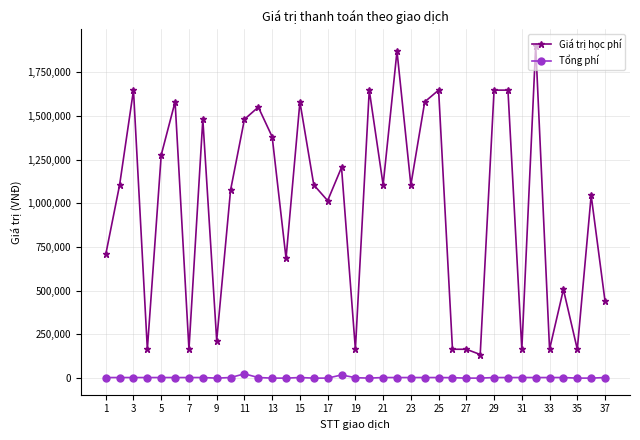

True or false: Giá trị học phí has more than 2 interior local peaks.

True